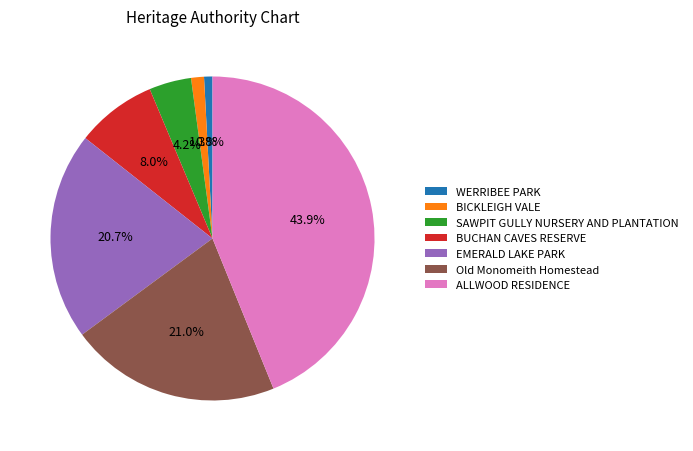

Does any single category account for the majority?

No